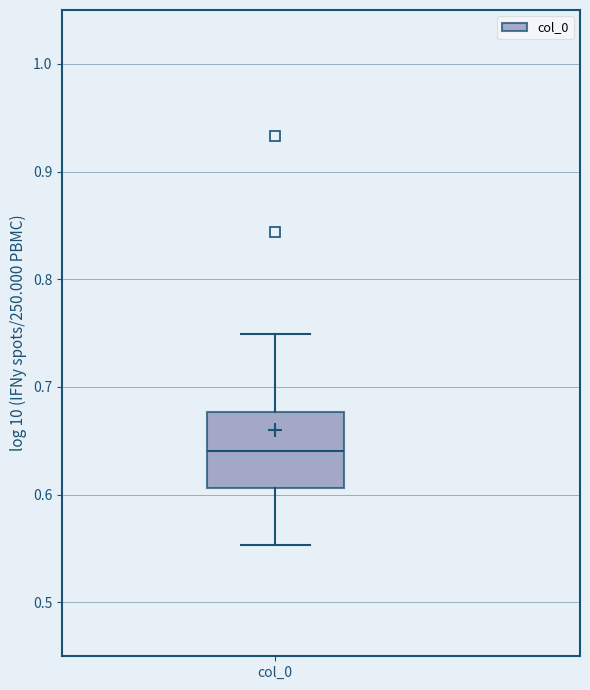

Read this box plot against the y-axis: the position of the median line, the range covered by the box, and the ends of both whiskers. The values are not printed on the chart, so give them approximately, as read against the axis.

median 0.64, box 0.61 to 0.68, whiskers 0.55 to 0.75